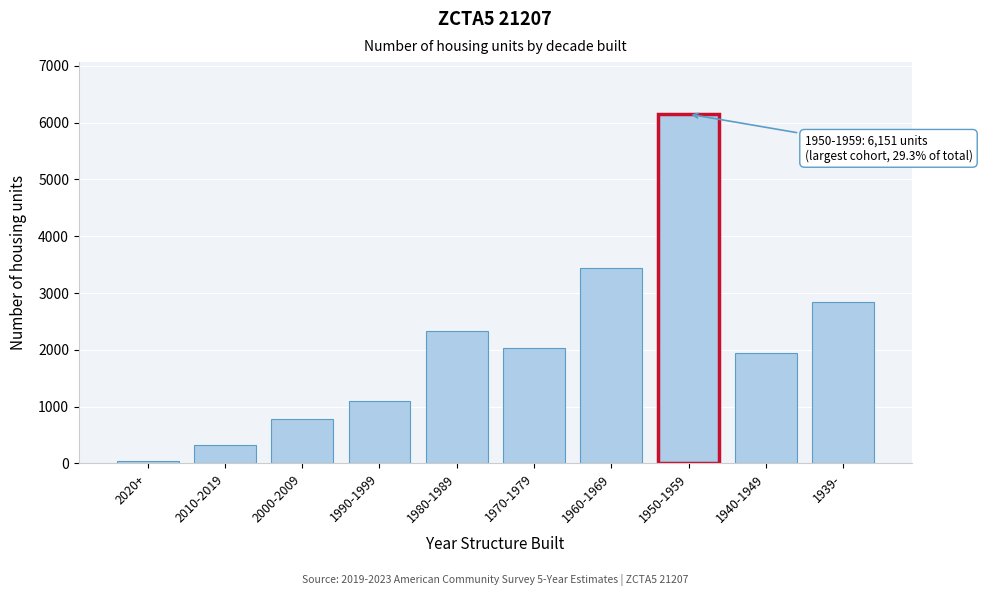

Reading left to right, list all the values displayed in this chart.

2020+=41	2010-2019=320	2000-2009=784	1990-1999=1099	1980-1989=2329	1970-1979=2027	1960-1969=3437	1950-1959=6151	1940-1949=1947	1939-=2839